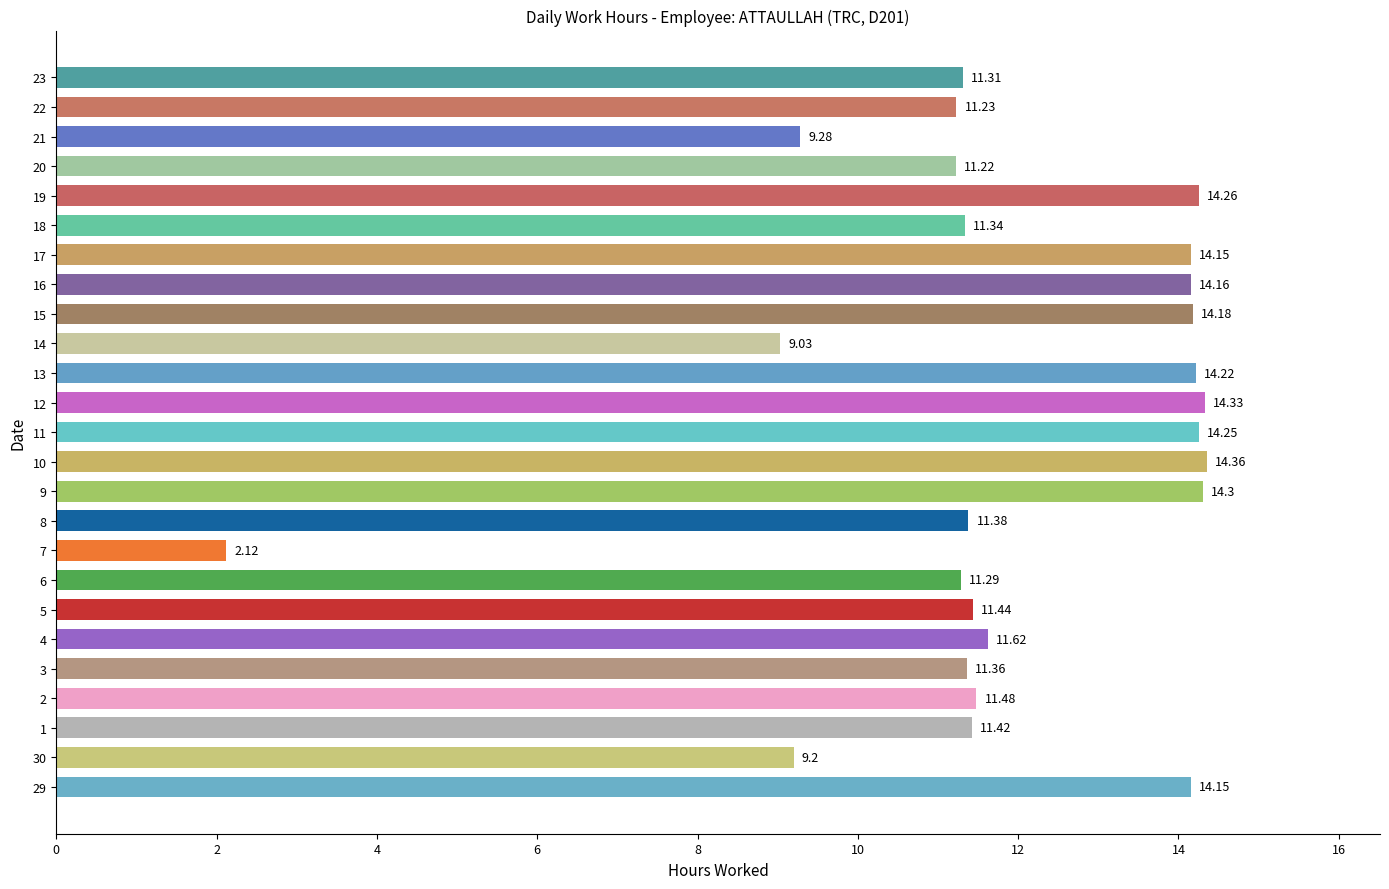

What is the difference between the maximum and minimum values?

12.2